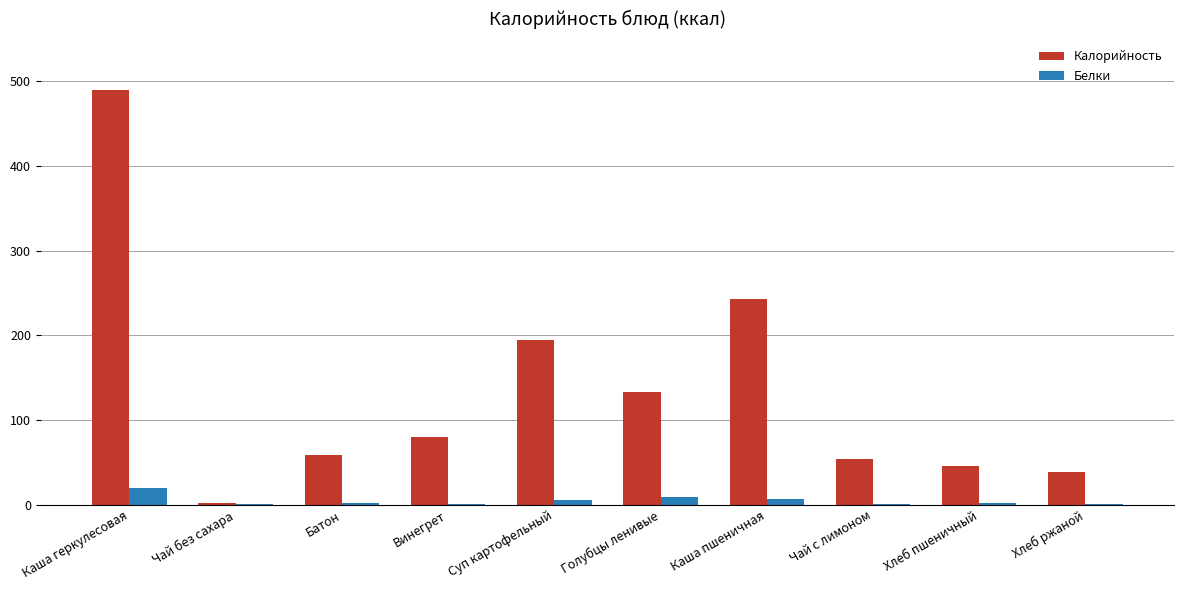

What is the sum of all Белки values?

47.3